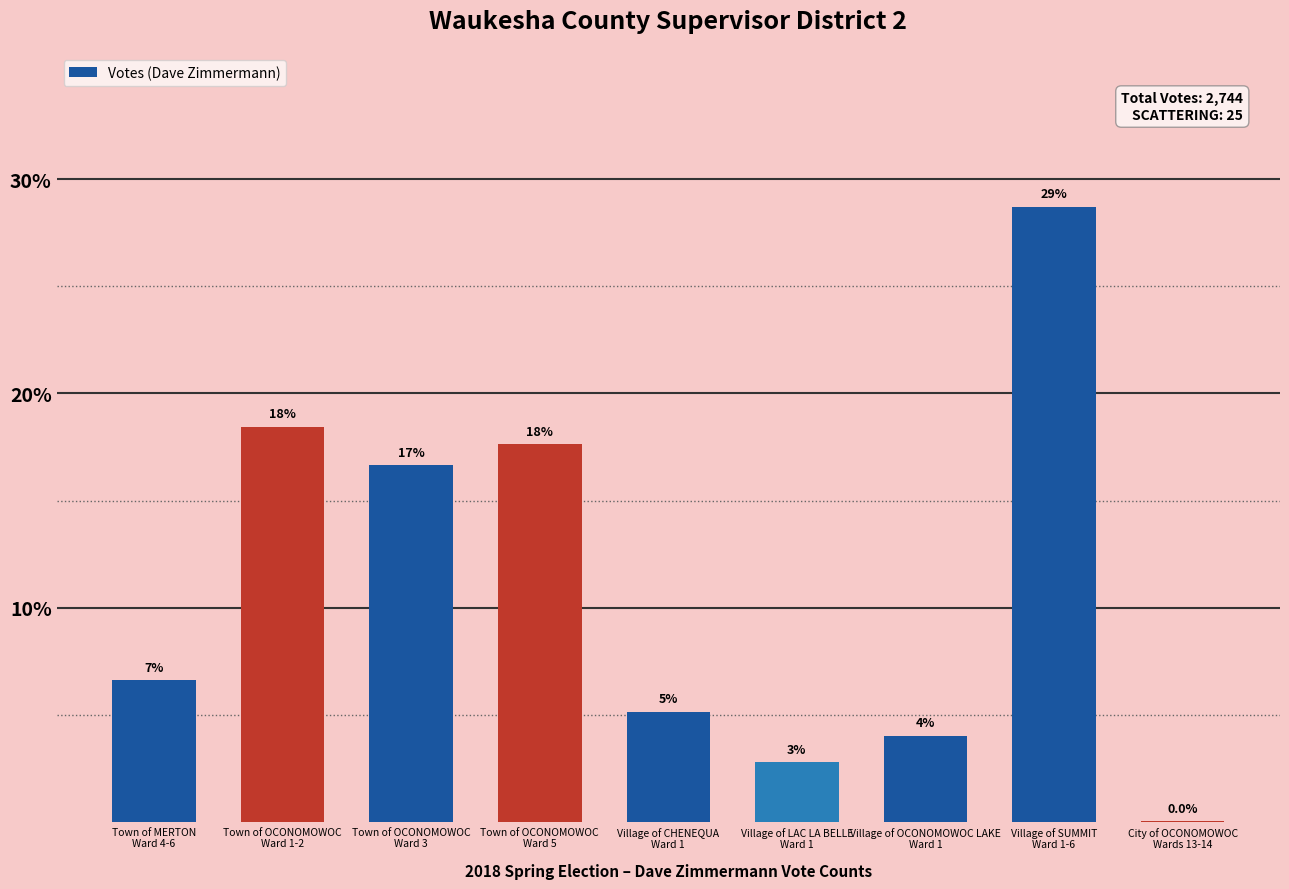

Approximately how many times larger is the value at Village of CHENEQUA
Ward 1 compared to Town of OCONOMOWOC
Ward 1-2?

0.3